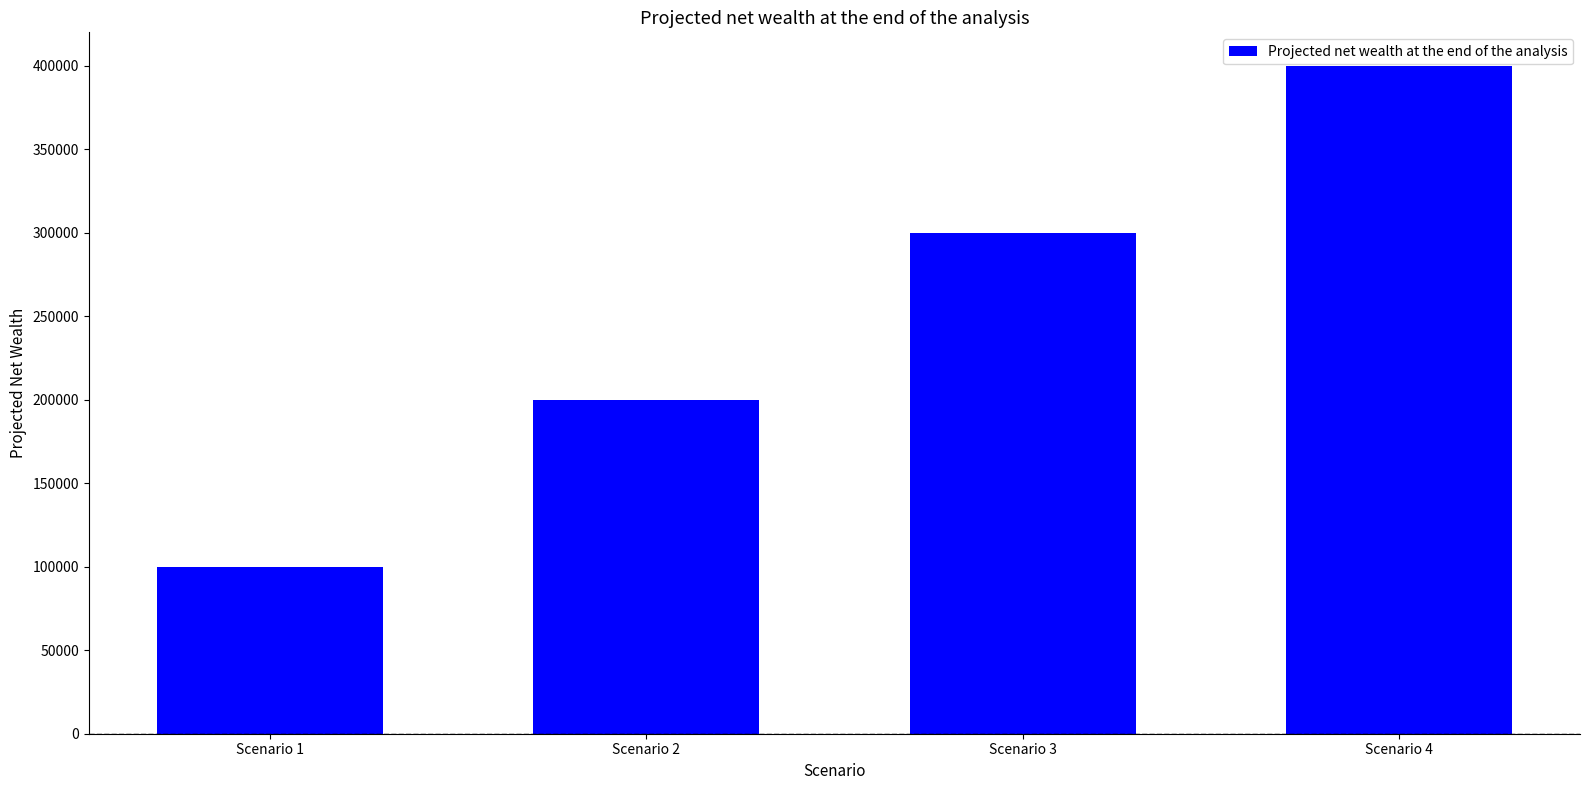

Between Scenario 3 and Scenario 2, which is larger?

Scenario 3